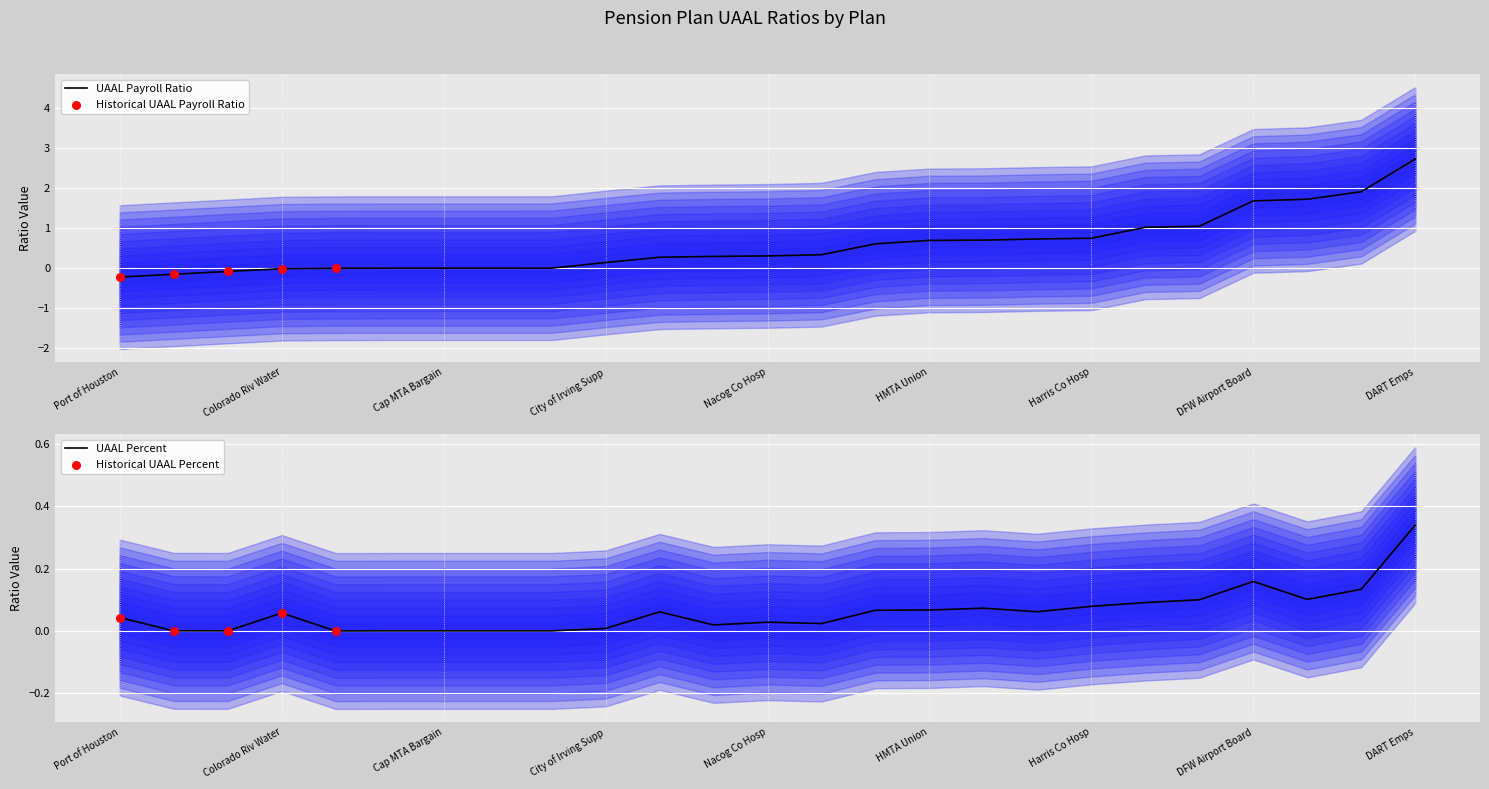

Which series reaches the maximum Y coordinate?

UAAL Payroll Ratio